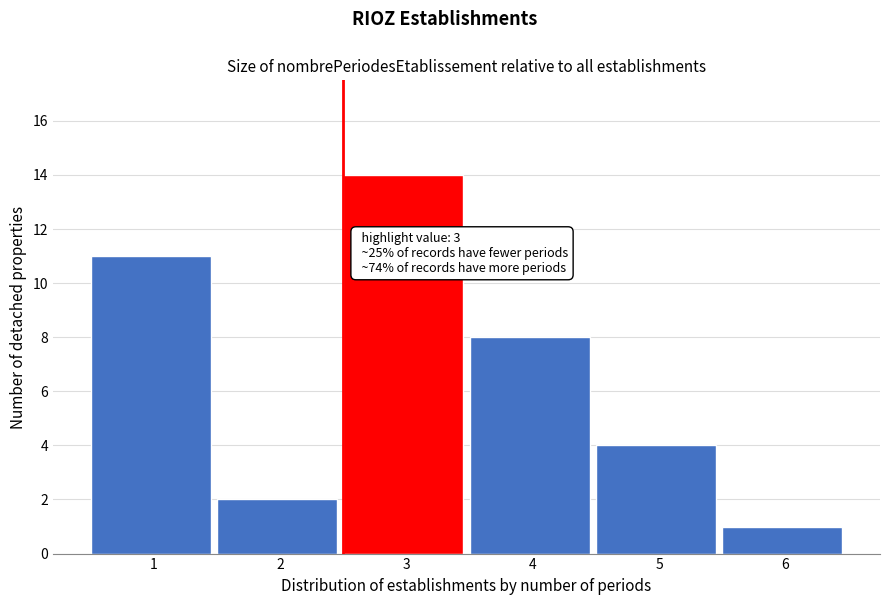

Reading right to left, list all the values displayed in this chart.

6=1	5=4	4=8	3=14	2=2	1=11